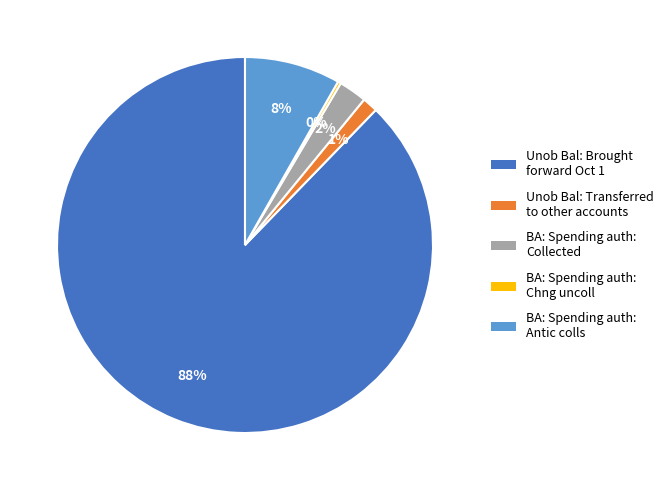

Between BA: Spending auth: Collected and Unob Bal: Brought forward Oct 1, which is larger?

Unob Bal: Brought forward Oct 1